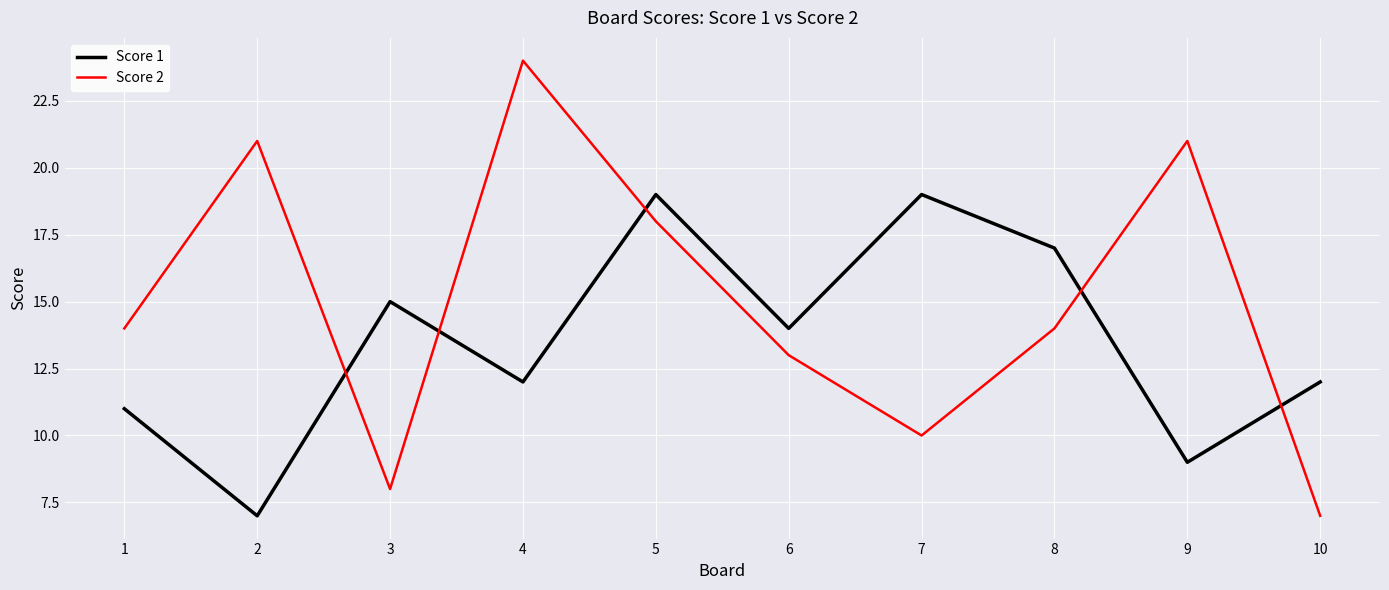

What is the difference between the maximum and second lowest values in the Score 2 series?

16